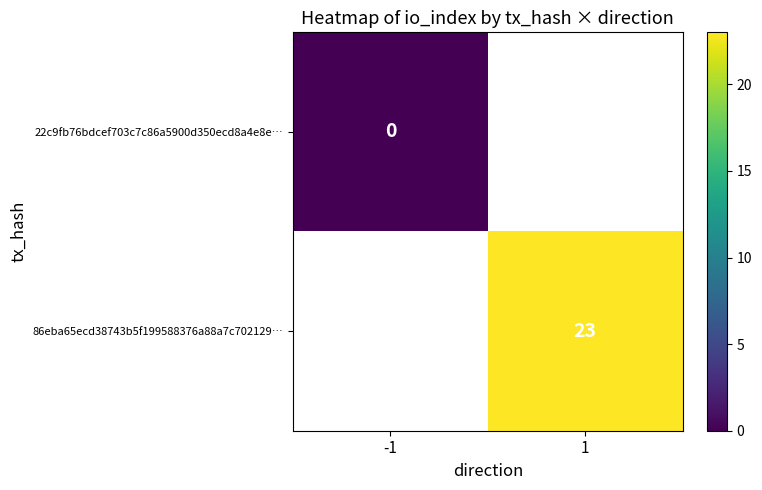

Is the value of 86eba65ecd38743b5f199588376a88a7c702129… at 1 greater than the value of 22c9fb76bdcef703c7c86a5900d350ecd8a4e8e… at -1?

Yes